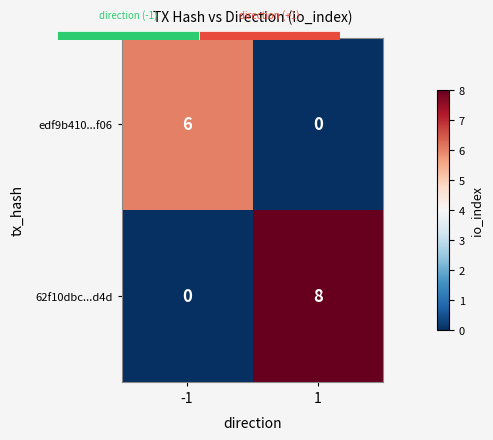

Which series changed the most between -1 and 1?

62f10dbc...d4d